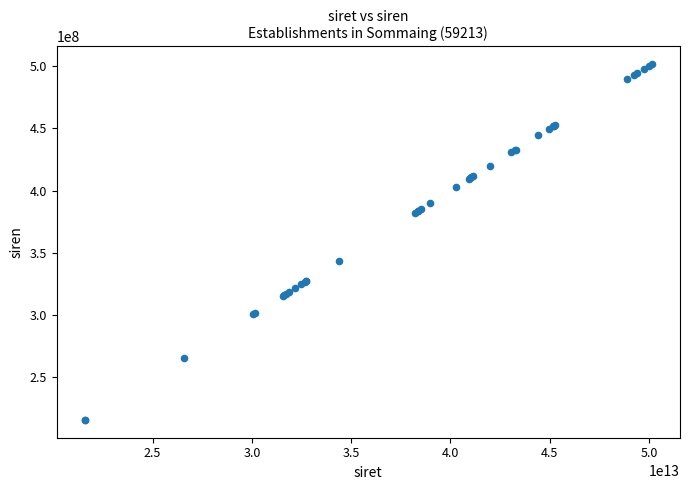

What Y value in the scatter plot is closest to 358647848?

343757332